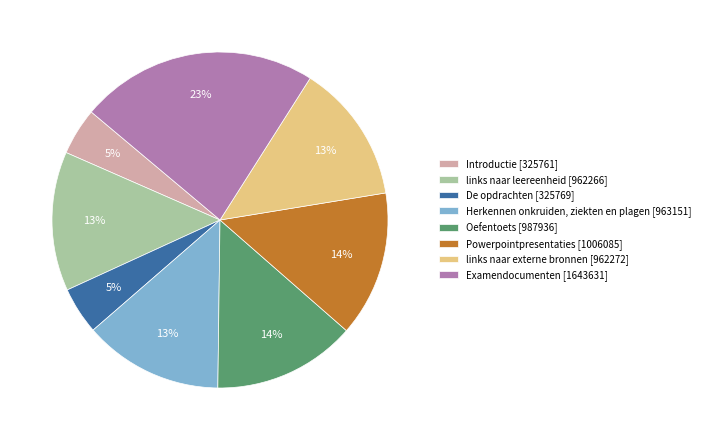

To the nearest percent, what portion does Powerpointpresentaties represent?

14%